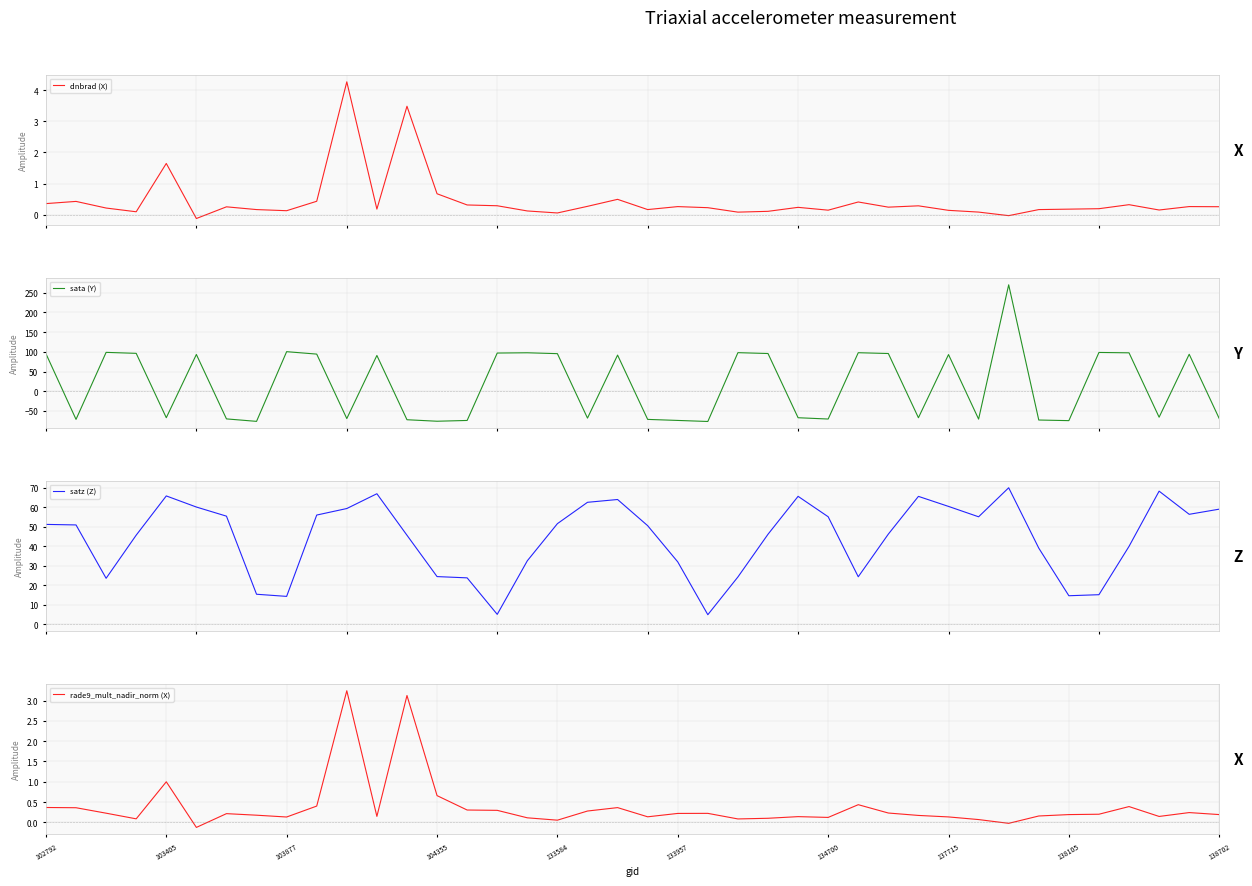

The value of satz (Z) at 11 is 66.8. True or false?

True